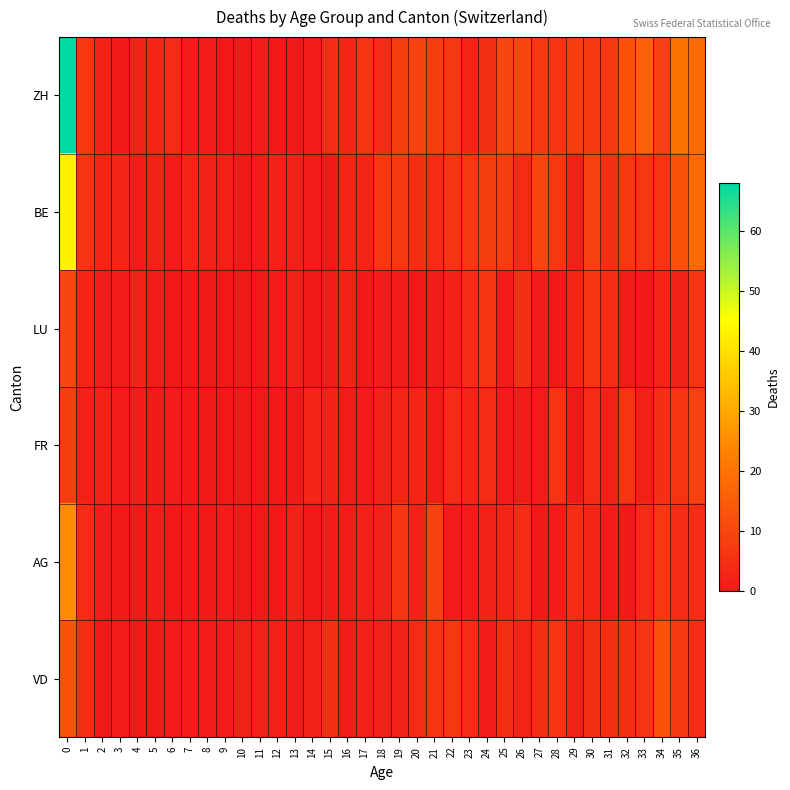

Reading right to left, what are all the values shown in this chart?

ZH: 36=18	35=20	34=9	33=16	32=13	31=7	30=7	29=8	28=6	27=7	26=10	25=10	24=5	23=3	22=7	21=8	20=9	19=8	18=4	17=6	16=3	15=4	14=1	13=0	12=0	11=1	10=0	9=0	8=1	7=1	6=4	5=3	4=2	3=0	2=2	1=7	0=68
BE: 36=18	35=13	34=6	33=7	32=7	31=5	30=9	29=2	28=7	27=10	26=4	25=8	24=8	23=7	22=6	21=4	20=5	19=7	18=7	17=3	16=3	15=0	14=1	13=2	12=2	11=1	10=0	9=2	8=2	7=3	6=1	5=2	4=1	3=3	2=3	1=6	0=43
LU: 36=6	35=2	34=3	33=0	32=1	31=4	30=6	29=3	28=0	27=1	26=5	25=1	24=6	23=4	22=2	21=1	20=0	19=1	18=1	17=0	16=2	15=1	14=0	13=2	12=1	11=0	10=0	9=0	8=0	7=0	6=0	5=1	4=2	3=1	2=1	1=3	0=10
FR: 36=9	35=6	34=5	33=2	32=6	31=2	30=4	29=0	28=6	27=1	26=1	25=1	24=4	23=3	22=4	21=1	20=3	19=3	18=2	17=1	16=1	15=2	14=3	13=0	12=0	11=0	10=0	9=0	8=0	7=0	6=1	5=0	4=1	3=1	2=2	1=2	0=8
AG: 36=4	35=4	34=7	33=4	32=0	31=1	30=3	29=4	28=1	27=0	26=4	25=3	24=2	23=1	22=1	21=9	20=2	19=6	18=2	17=2	16=1	15=1	14=0	13=2	12=0	11=0	10=0	9=1	8=0	7=0	6=0	5=1	4=0	3=0	2=1	1=4	0=25
VD: 36=4	35=7	34=13	33=6	32=5	31=5	30=5	29=2	28=6	27=5	26=3	25=5	24=1	23=4	22=7	21=6	20=4	19=2	18=2	17=2	16=1	15=5	14=2	13=1	12=2	11=2	10=2	9=1	8=1	7=1	6=1	5=0	4=0	3=1	2=0	1=5	0=13